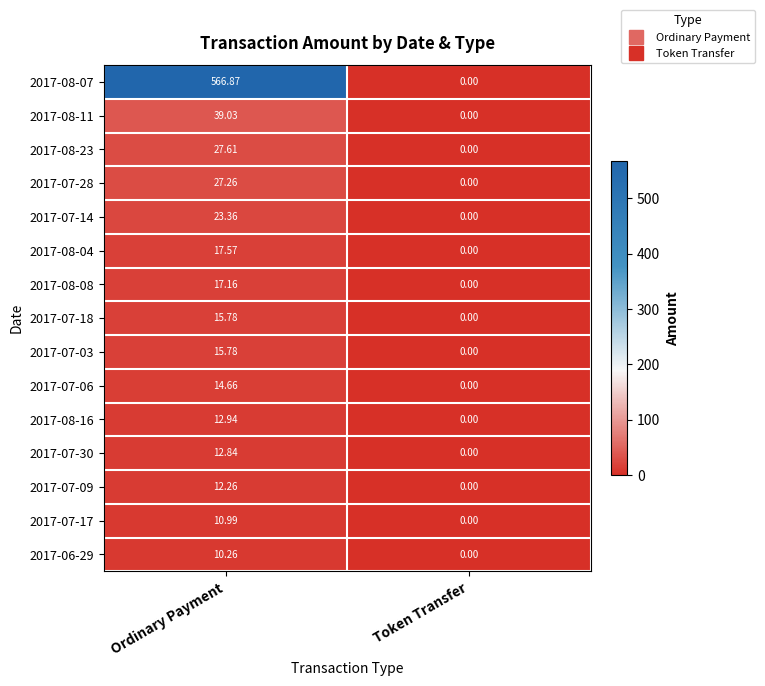

At how many categories does at least one series exceed 76?

1